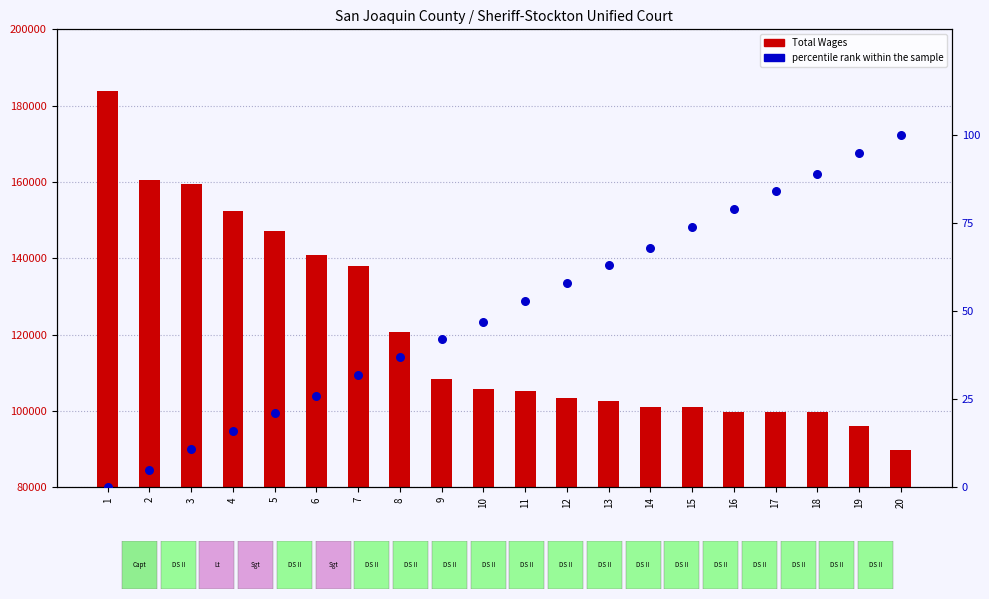

What are all the series names shown in the legend?

Total Wages, percentile rank within the sample